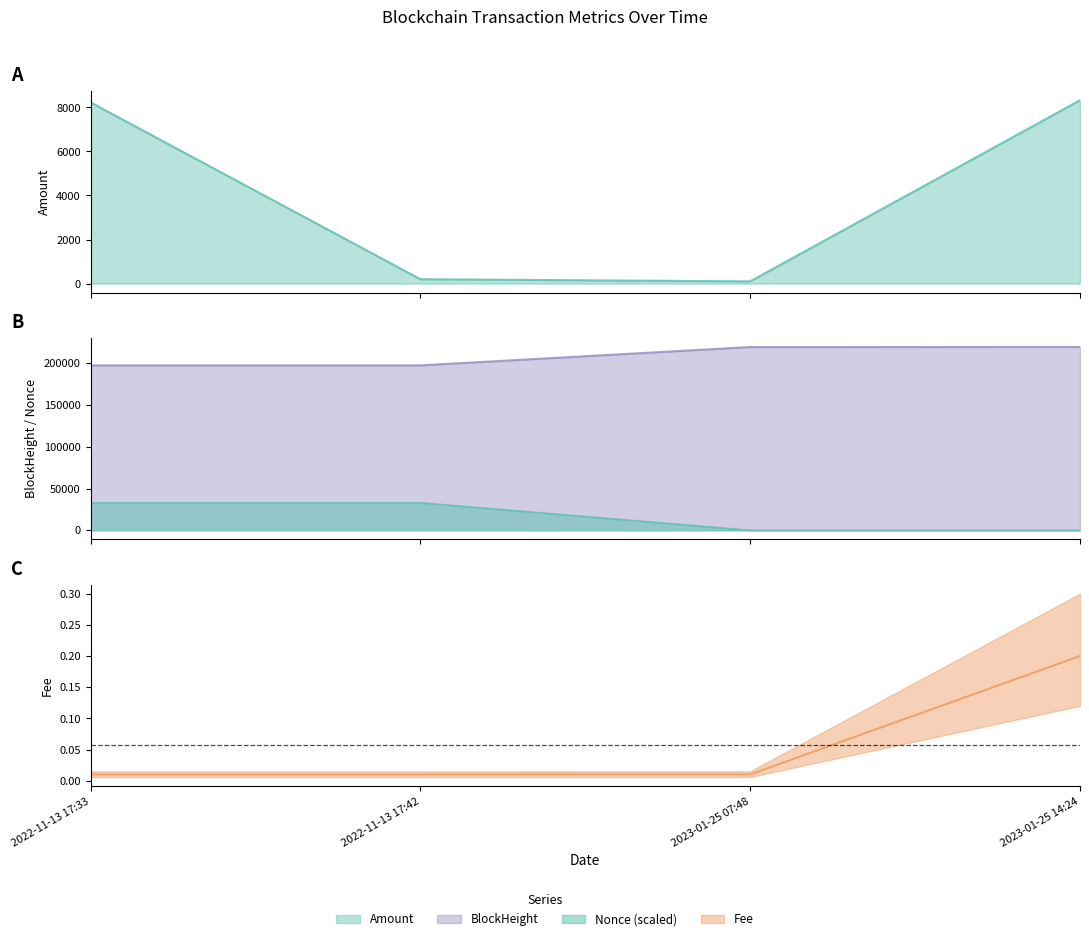

Does the chart have visible grid lines?

No